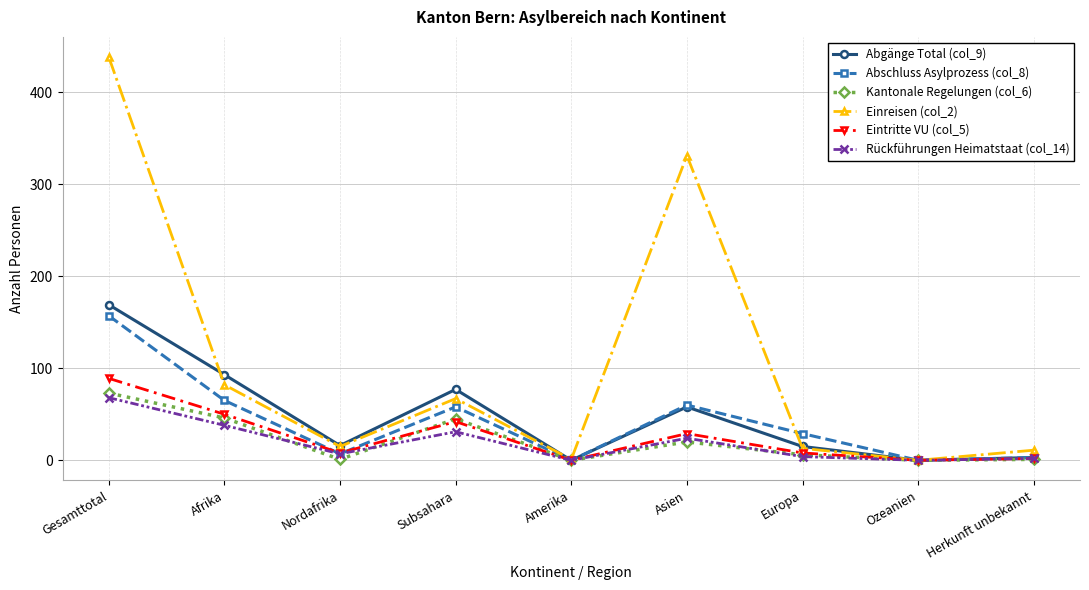

At which category does the chart reach its peak across all series?

Gesamttotal